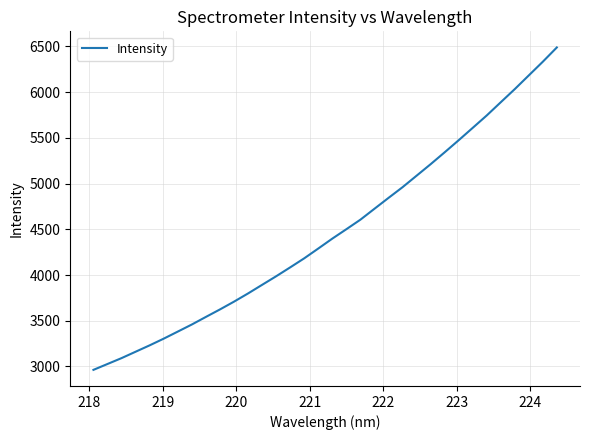

What is the greatest value displayed?

6488.8